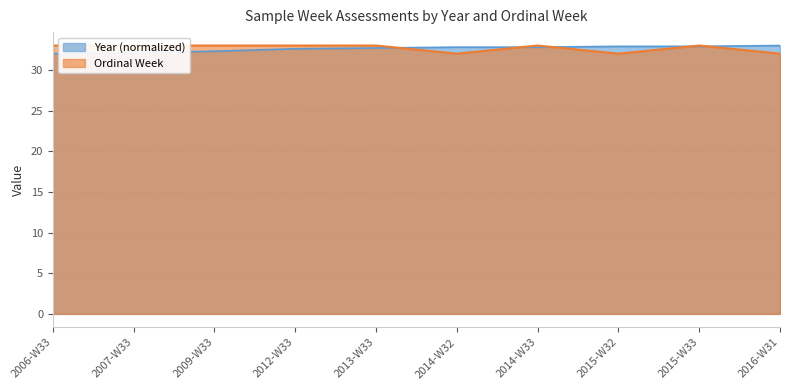

Is the value of Ordinal Week at 2006-W33 greater than the value of Year at 2012-W33?

Yes